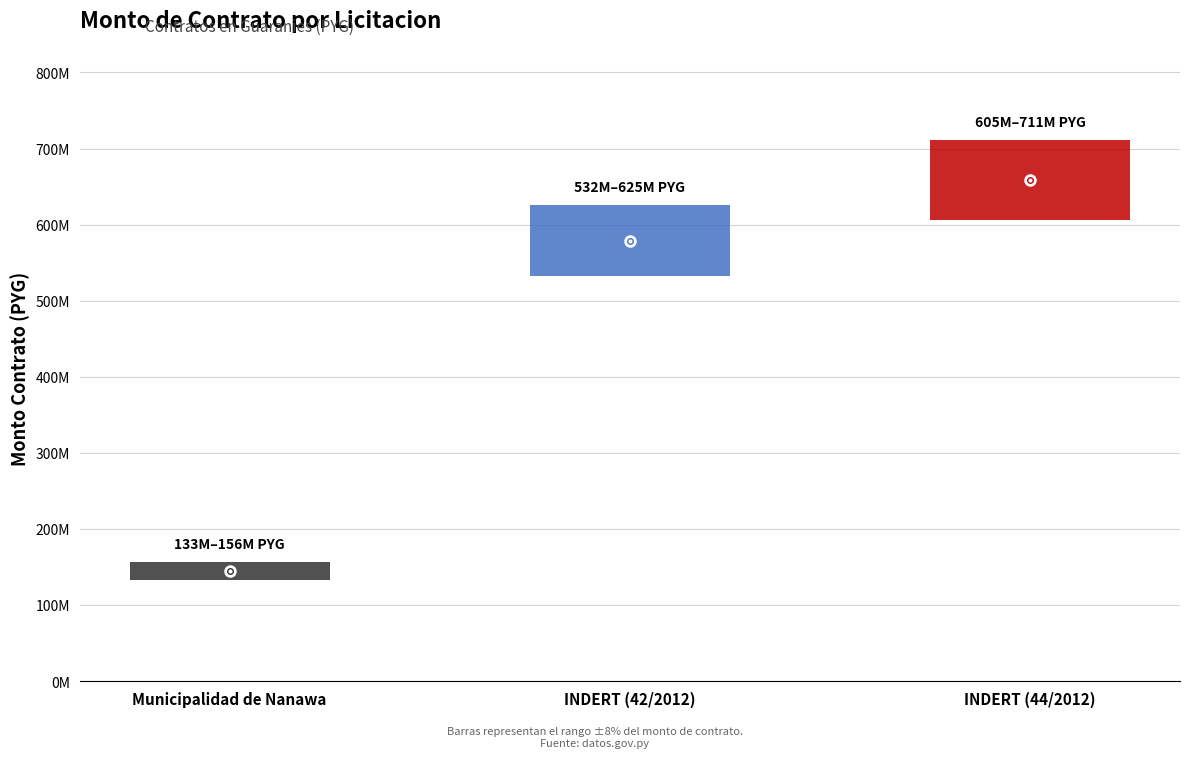

Reading left to right, transcribe all the data shown in this chart.

monto_contrato=144800210	1=579109962	2=658632868